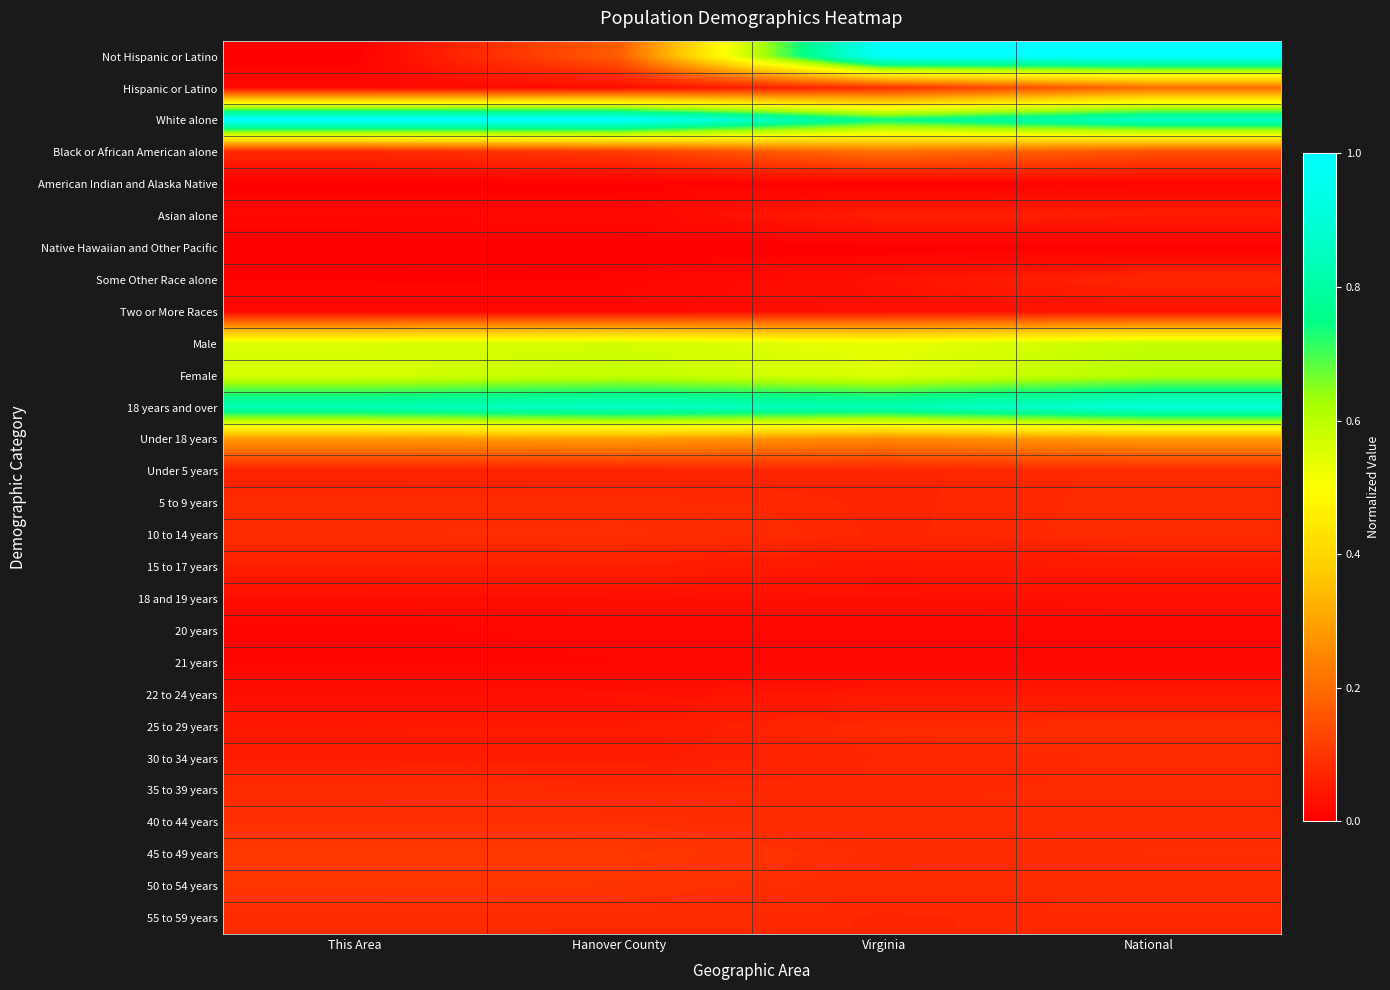

Reading left to right, extract all data points from this chart.

Not Hispanic or Latino: This Area=0.0	Hanover County=0.2	Virginia=1.0	National=1.0
Hispanic or Latino: This Area=0.0	Hanover County=0.0	Virginia=0.1	National=0.2
White alone: This Area=1.0	Hanover County=1.0	Virginia=0.7	National=0.9
Black or African American alone: This Area=0.1	Hanover County=0.1	Virginia=0.2	National=0.1
American Indian and Alaska Native: This Area=0.0	Hanover County=0.0	Virginia=0.0	National=0.0
Asian alone: This Area=0.0	Hanover County=0.0	Virginia=0.1	National=0.1
Native Hawaiian and Other Pacific: This Area=0.0	Hanover County=0.0	Virginia=0.0	National=0.0
Some Other Race alone: This Area=0.0	Hanover County=0.0	Virginia=0.0	National=0.1
Two or More Races: This Area=0.0	Hanover County=0.0	Virginia=0.0	National=0.0
Male: This Area=0.6	Hanover County=0.6	Virginia=0.5	National=0.6
Female: This Area=0.6	Hanover County=0.6	Virginia=0.6	National=0.6
18 years and over: This Area=0.8	Hanover County=0.9	Virginia=0.8	National=0.9
Under 18 years: This Area=0.3	Hanover County=0.3	Virginia=0.3	National=0.3
Under 5 years: This Area=0.1	Hanover County=0.1	Virginia=0.1	National=0.1
5 to 9 years: This Area=0.1	Hanover County=0.1	Virginia=0.1	National=0.1
10 to 14 years: This Area=0.1	Hanover County=0.1	Virginia=0.1	National=0.1
15 to 17 years: This Area=0.1	Hanover County=0.1	Virginia=0.0	National=0.0
18 and 19 years: This Area=0.0	Hanover County=0.0	Virginia=0.0	National=0.0
20 years: This Area=0.0	Hanover County=0.0	Virginia=0.0	National=0.0
21 years: This Area=0.0	Hanover County=0.0	Virginia=0.0	National=0.0
22 to 24 years: This Area=0.0	Hanover County=0.0	Virginia=0.0	National=0.0
25 to 29 years: This Area=0.0	Hanover County=0.0	Virginia=0.1	National=0.1
30 to 34 years: This Area=0.1	Hanover County=0.1	Virginia=0.1	National=0.1
35 to 39 years: This Area=0.1	Hanover County=0.1	Virginia=0.1	National=0.1
40 to 44 years: This Area=0.1	Hanover County=0.1	Virginia=0.1	National=0.1
45 to 49 years: This Area=0.1	Hanover County=0.1	Virginia=0.1	National=0.1
50 to 54 years: This Area=0.1	Hanover County=0.1	Virginia=0.1	National=0.1
55 to 59 years: This Area=0.1	Hanover County=0.1	Virginia=0.1	National=0.1